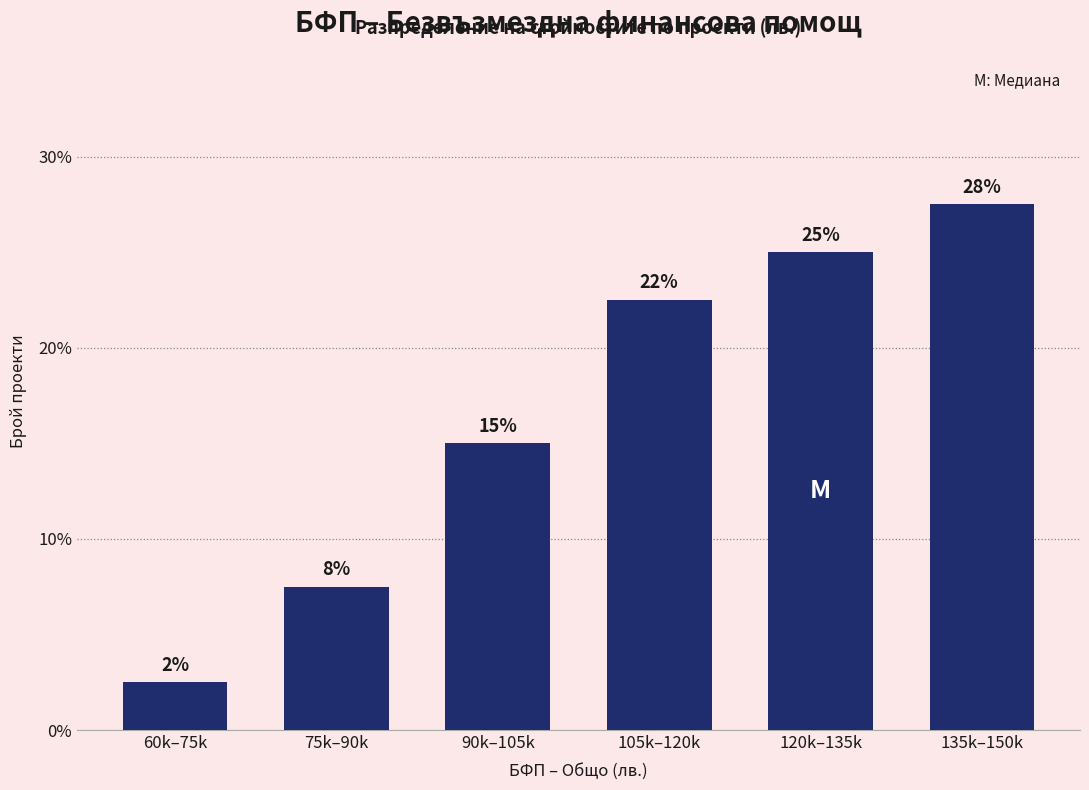

Does the chart contain any negative values?

No